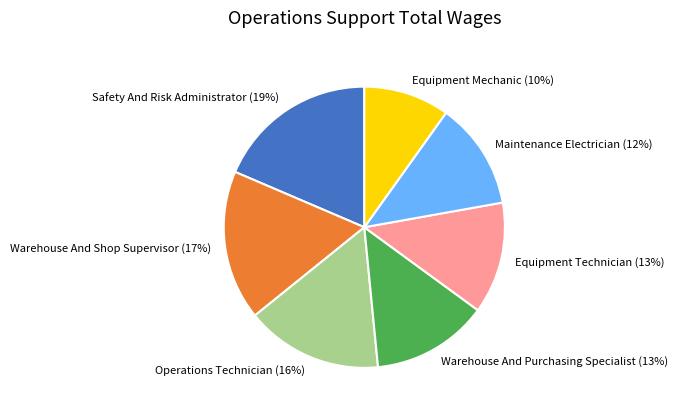

To the nearest percent, what is the difference between the Warehouse And Shop Supervisor and Equipment Mechanic slice percentages?

7%